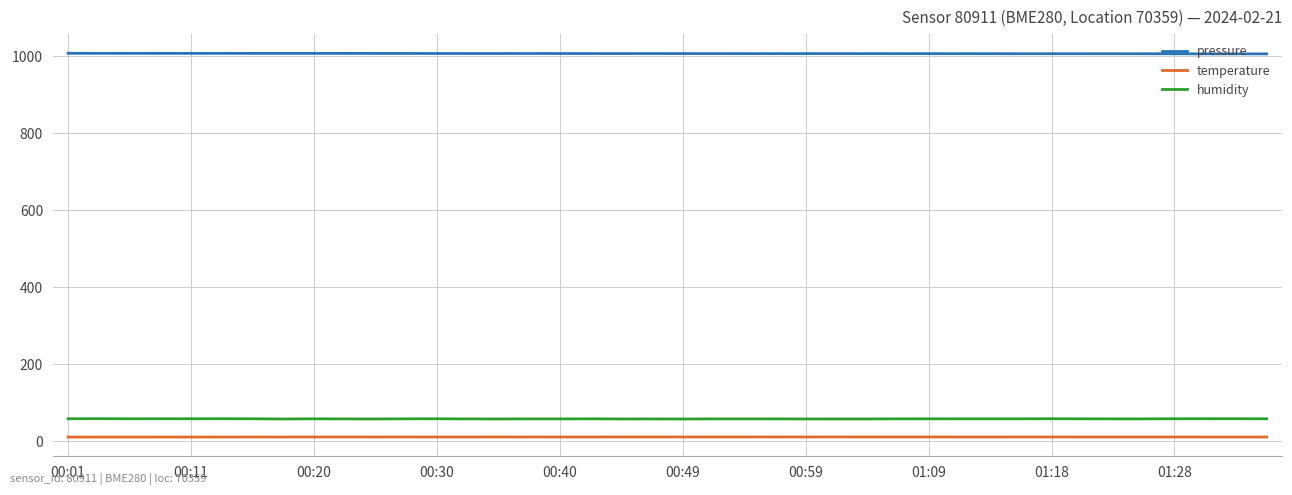

Rank the series by their maximum value, from highest to lowest.

pressure, humidity, temperature